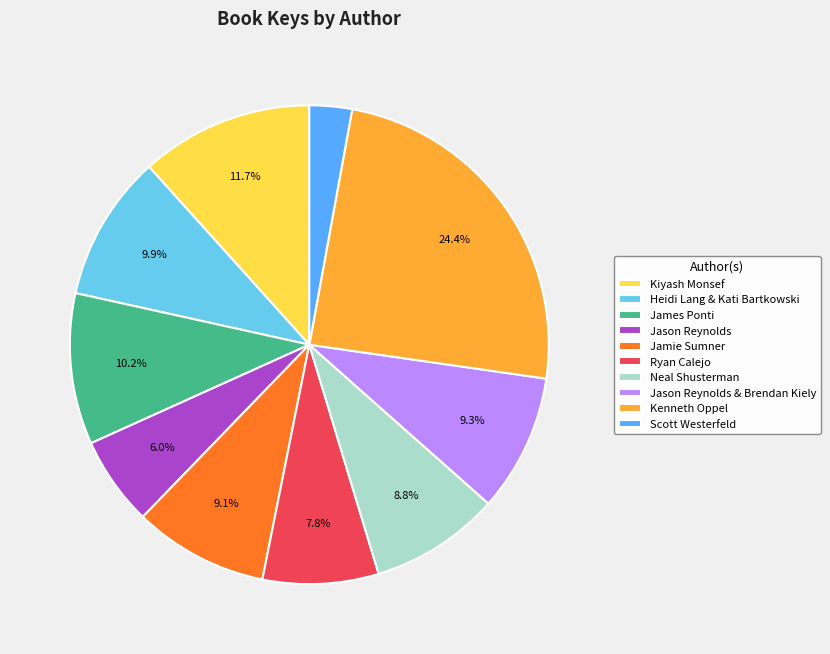

Is there a majority slice in this chart?

No